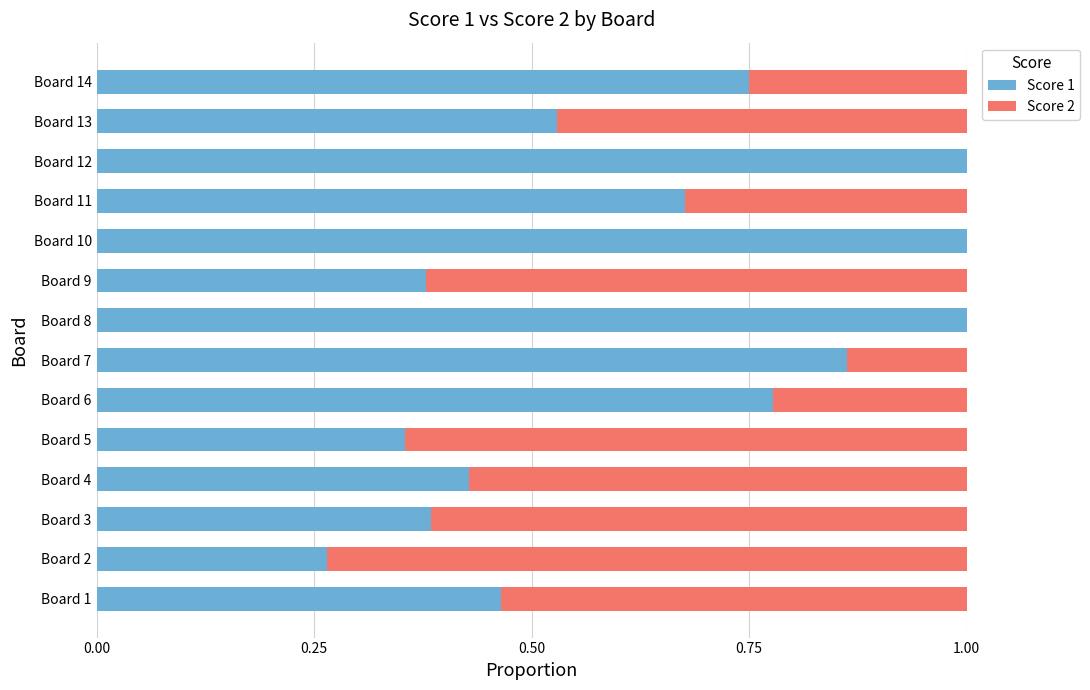

What is the total value across all series at Board 3?

1.0